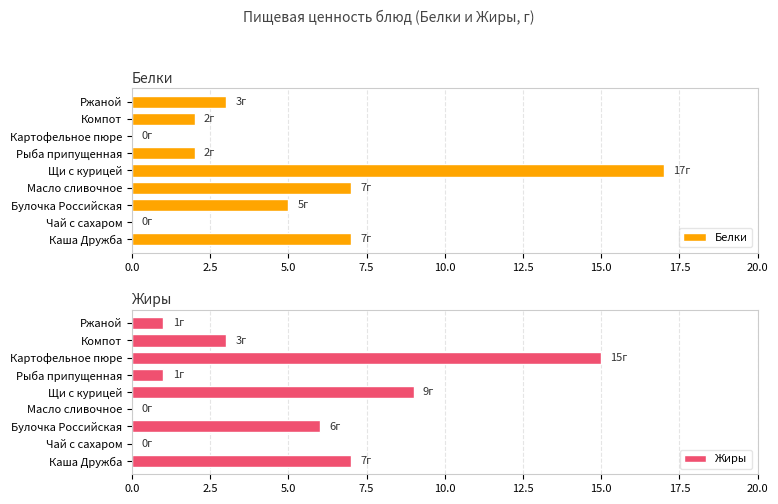

What are all the series names shown in the legend?

Белки, Жиры